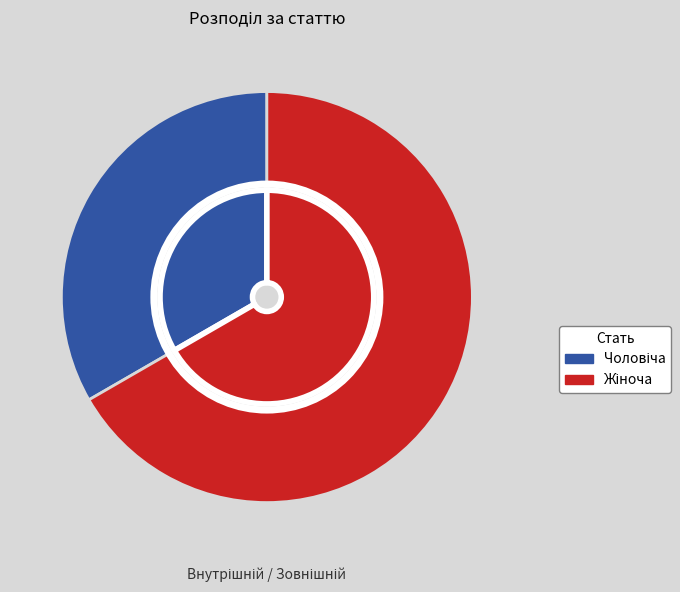

Is it true that Жіноча is 67% of the pie?

True